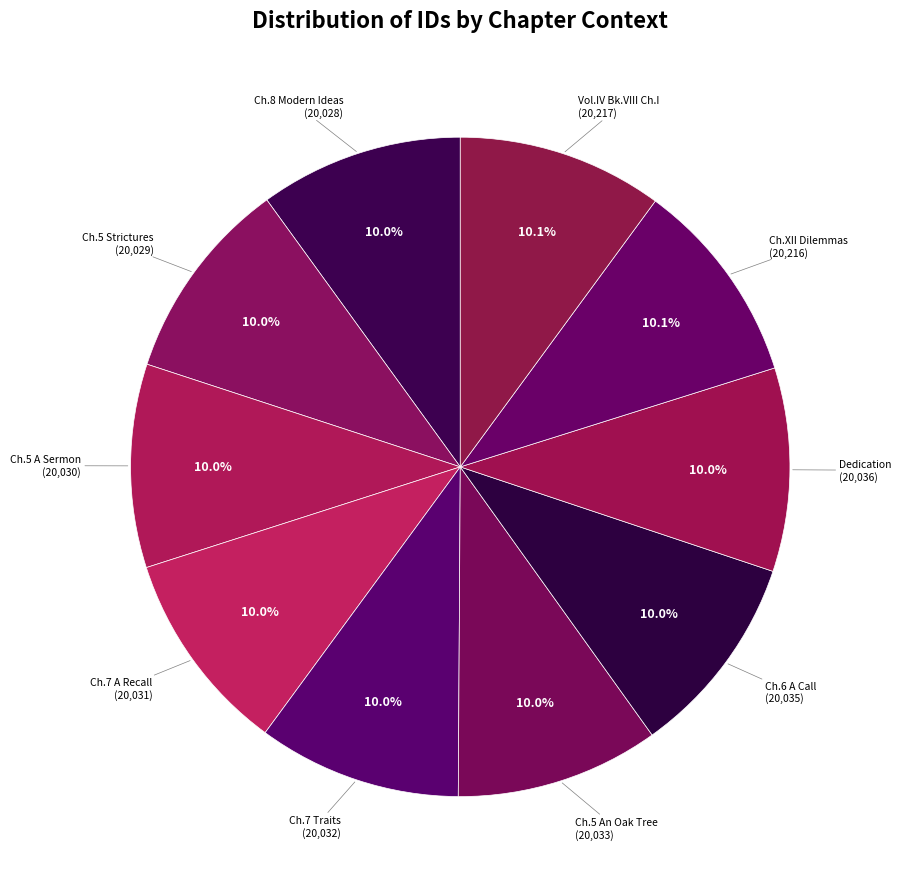

How many segments does this pie chart have?

10